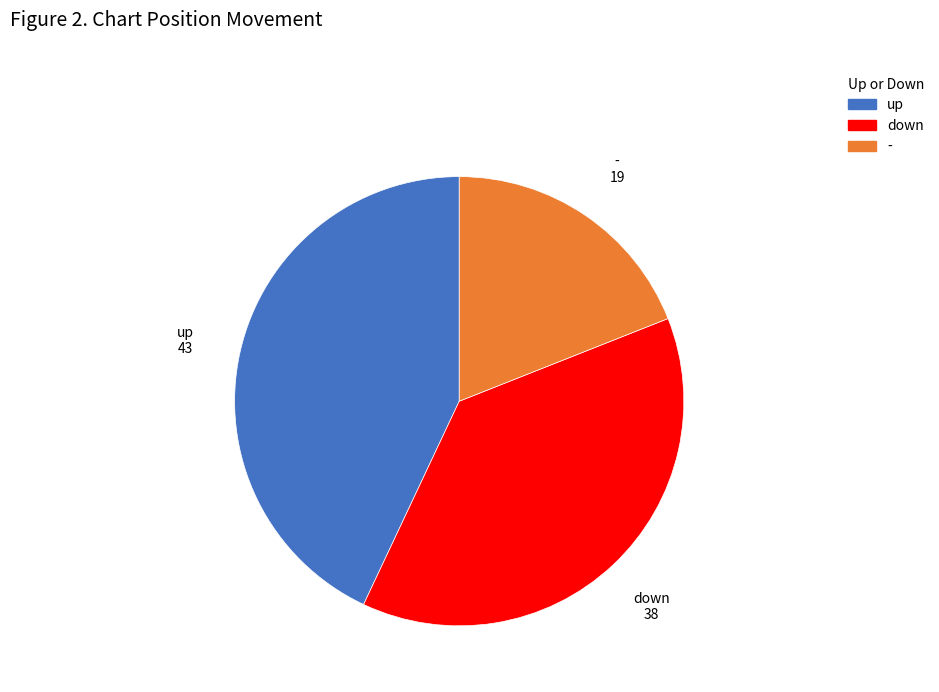

How many segments does this pie chart have?

3